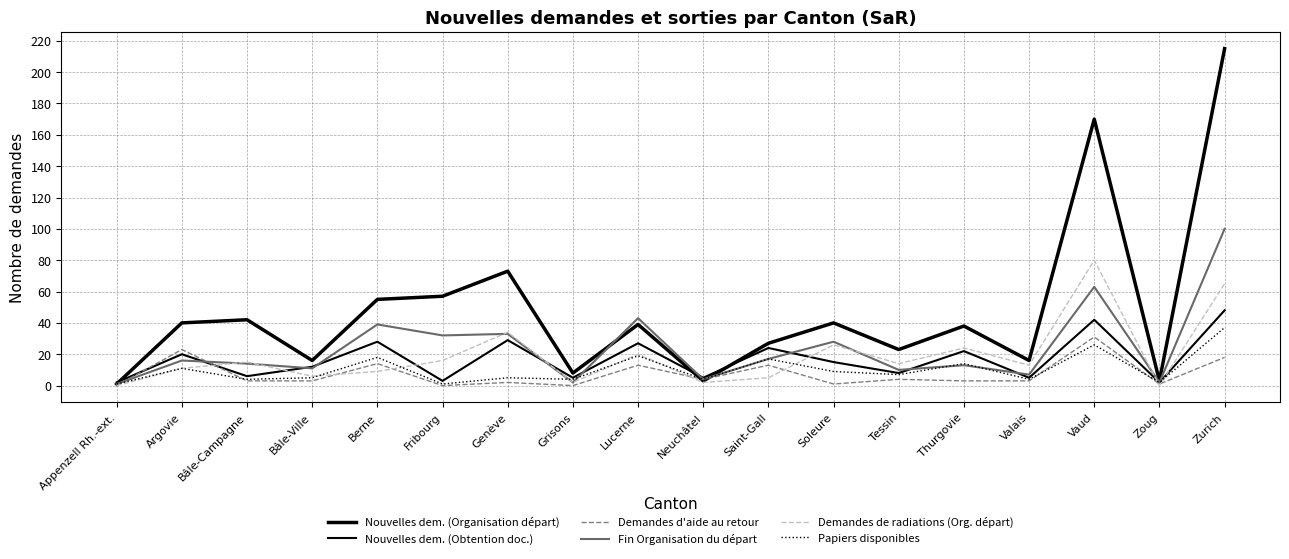

At which category does the chart reach its minimum across all series?

Appenzell Rh.-ext.